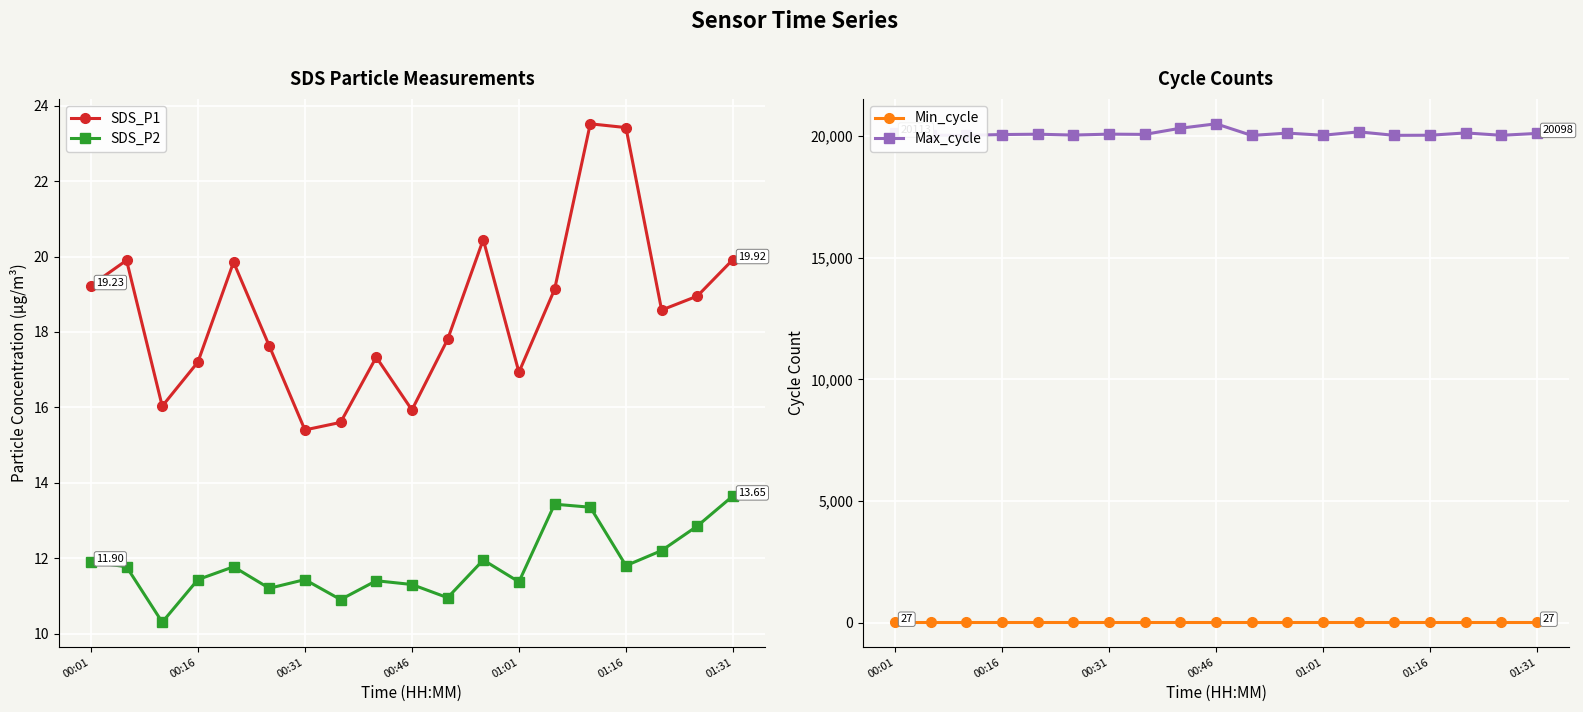

What is the sum of all Min_cycle values?

513